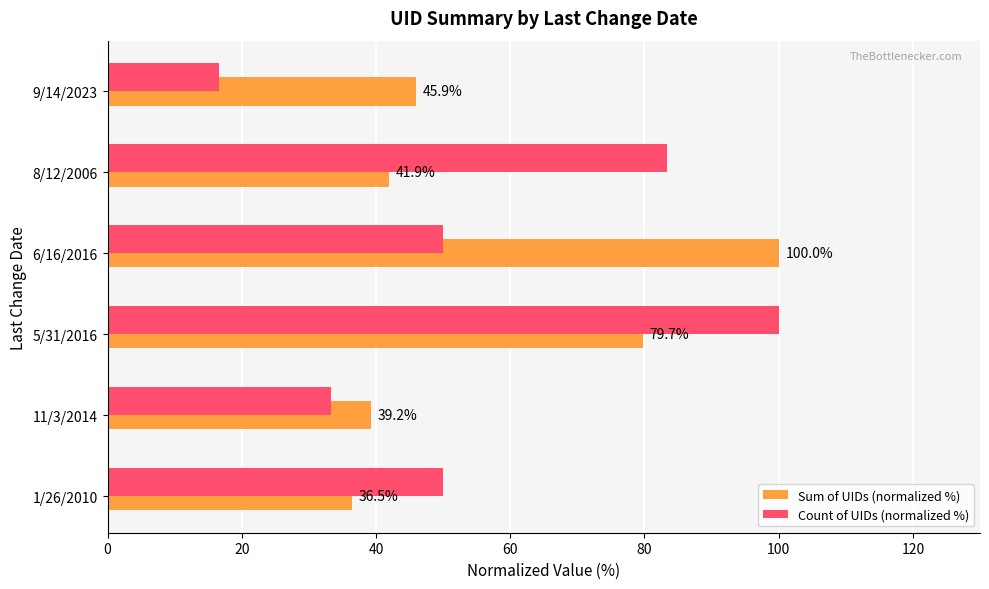

Read the Sum of UIDs (normalized %) value at 11/3/2014.

39.2